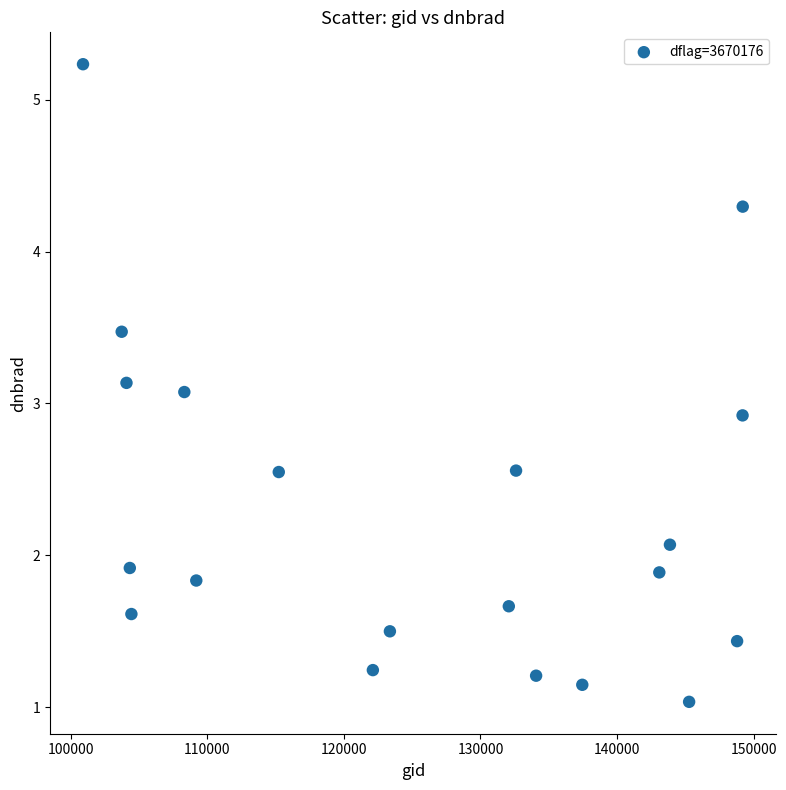

What is the range of X values (max minus min)?

48323.0